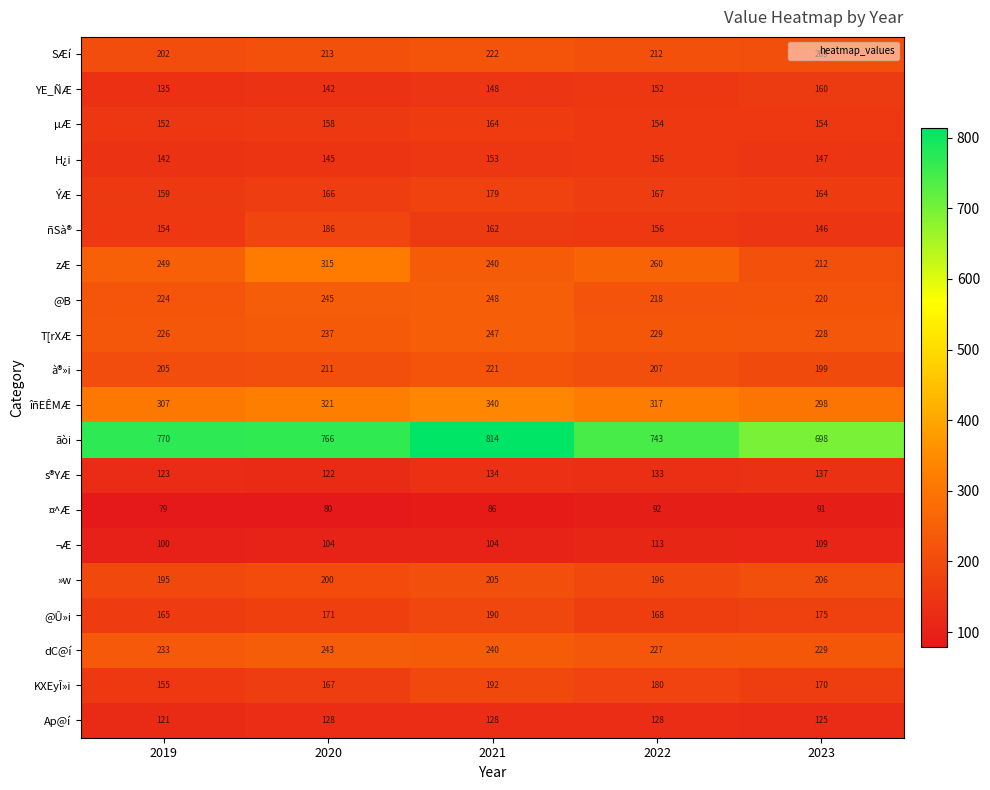

What is the sum of all zÆ values?

1276